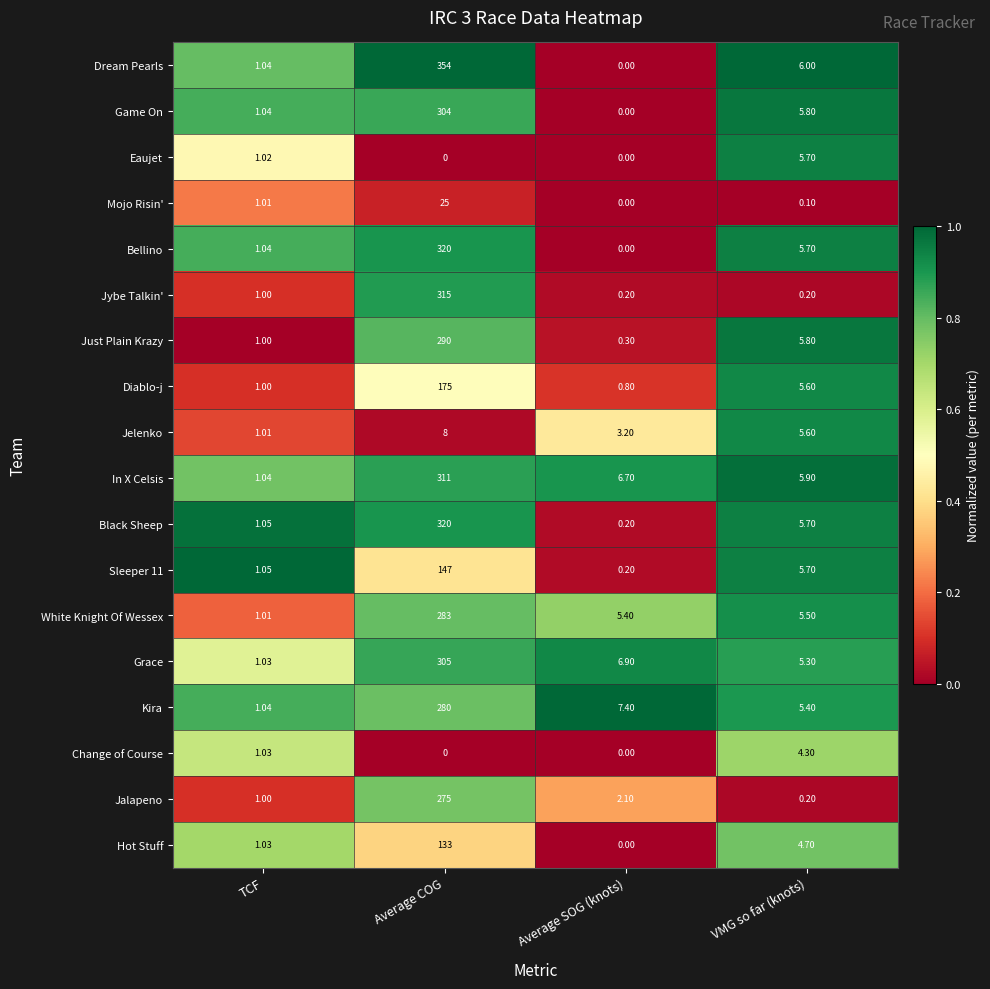

Which category has the lowest value in the Grace series?

TCF